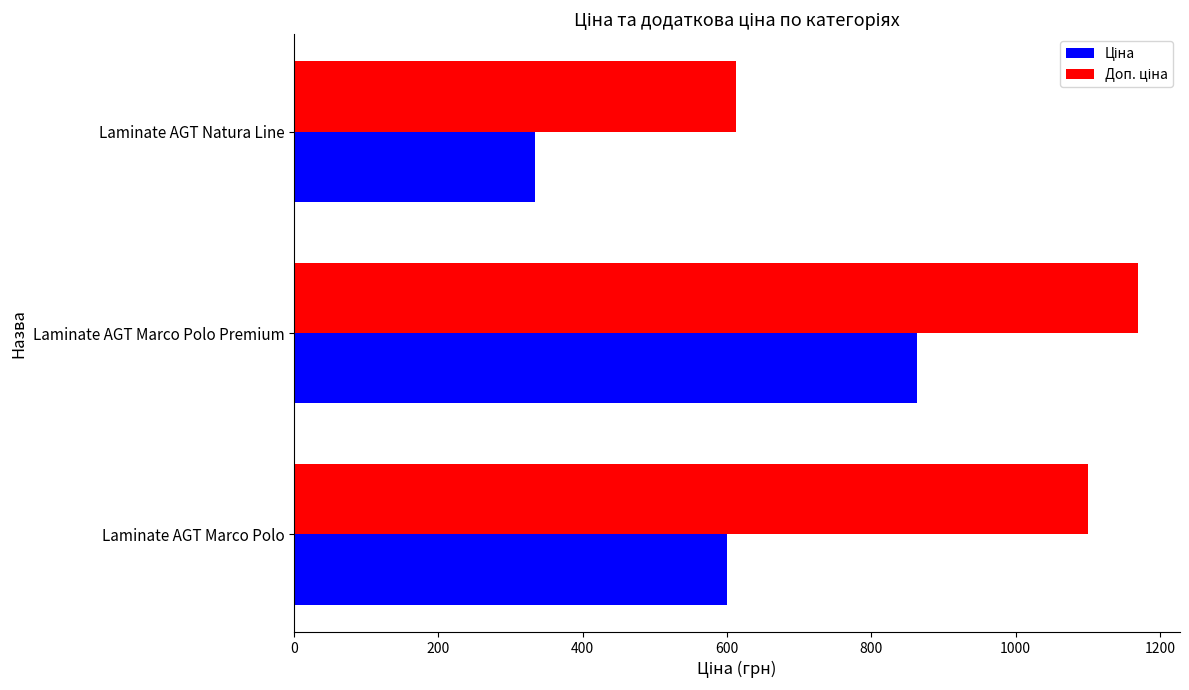

At which category is the sum across all series the highest?

Laminate AGT Marco Polo Premium